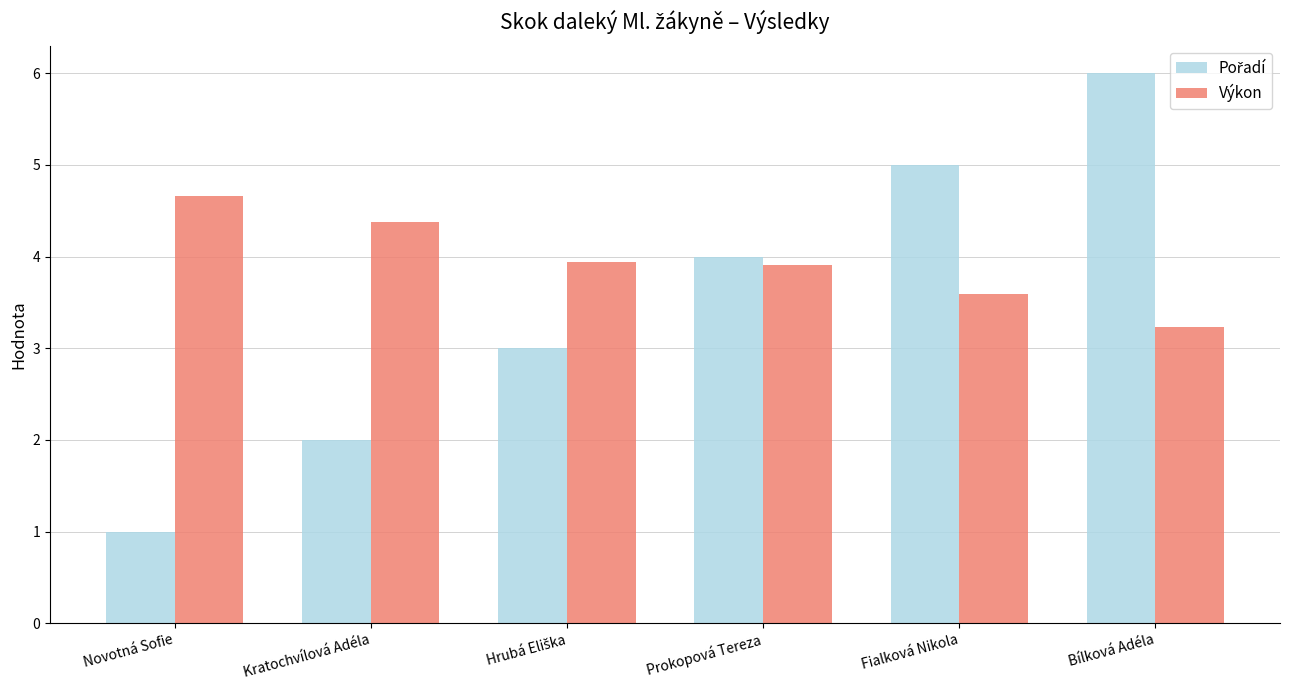

What is the total value across all series at Novotná Sofie?

5.7